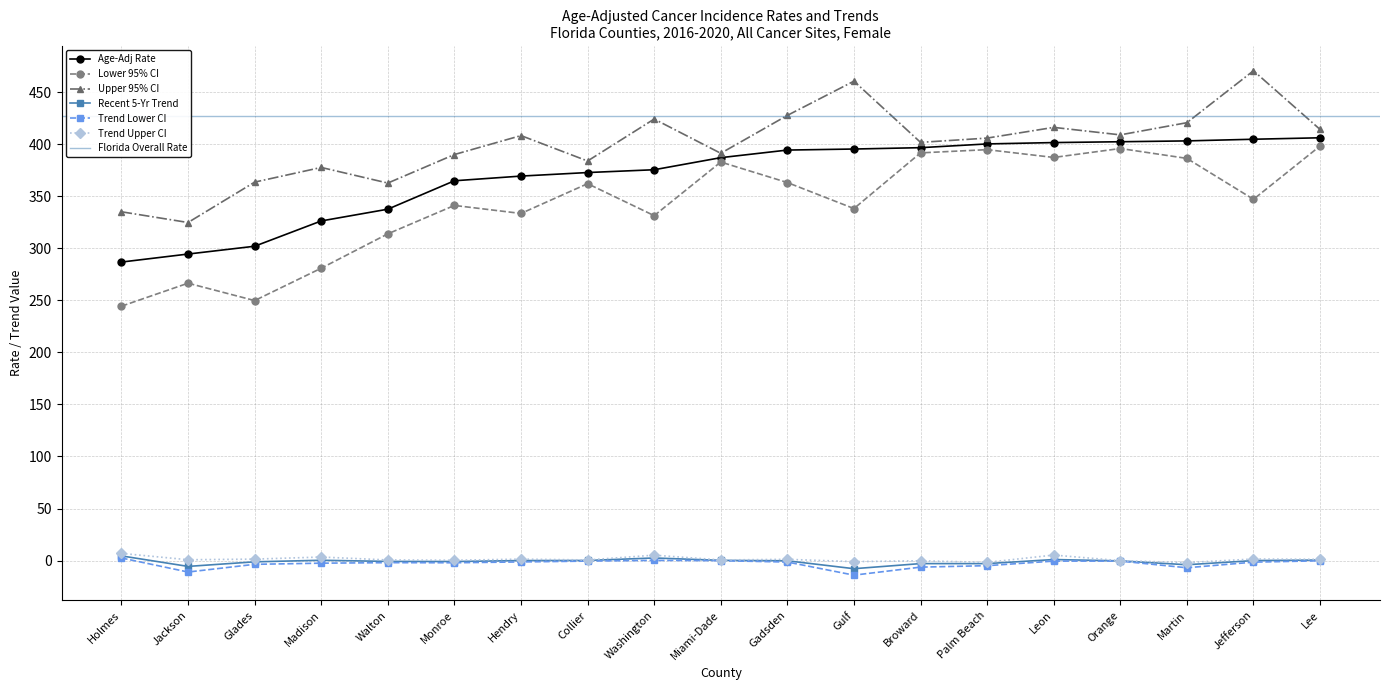

Is the value of Lower 95% CI at Gulf greater than the value of Trend Lower CI at Leon?

Yes